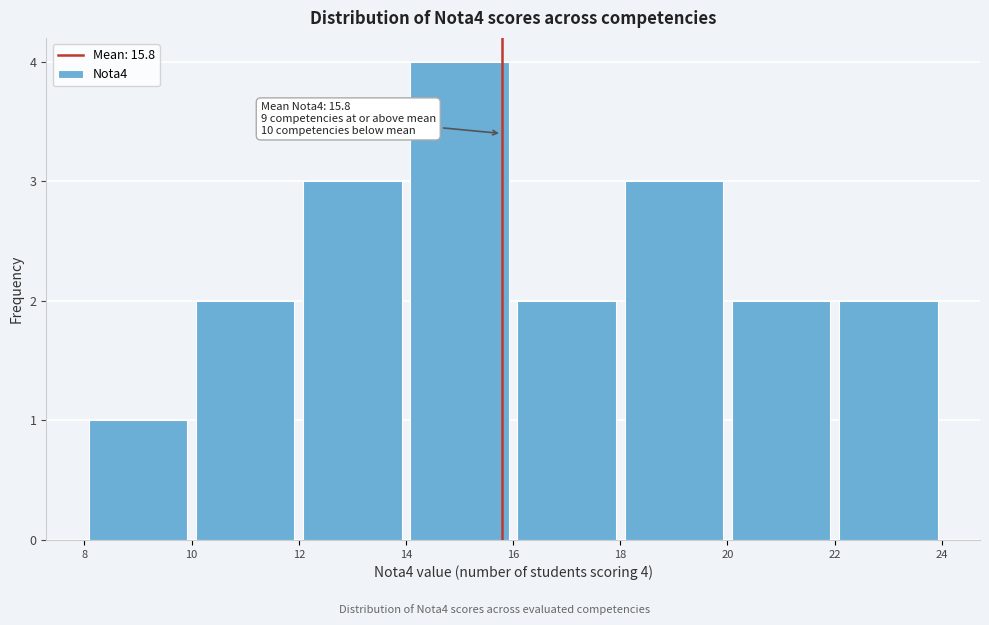

Which range on the x-axis has the tallest bar?

14 to 16